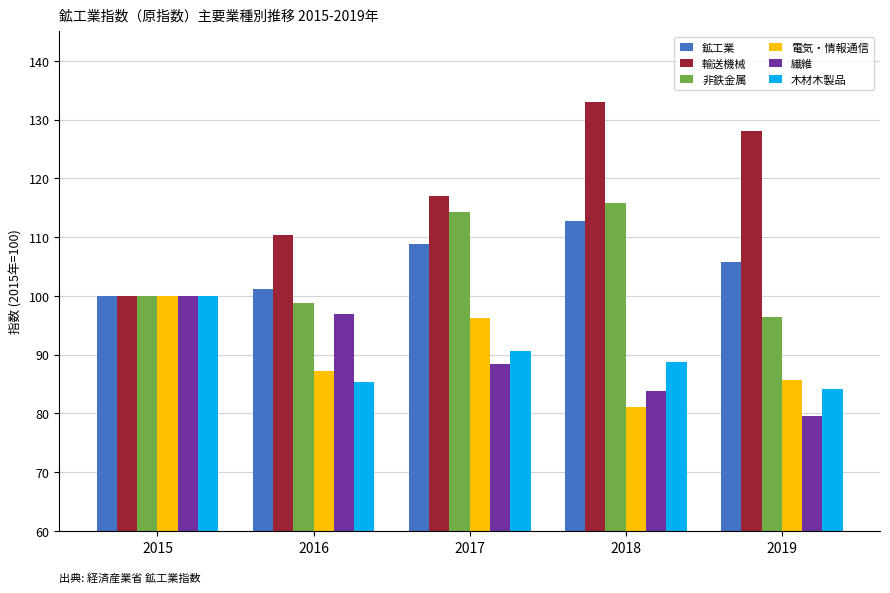

The 繊維 series shows 79.6 at 2019. True or false?

True